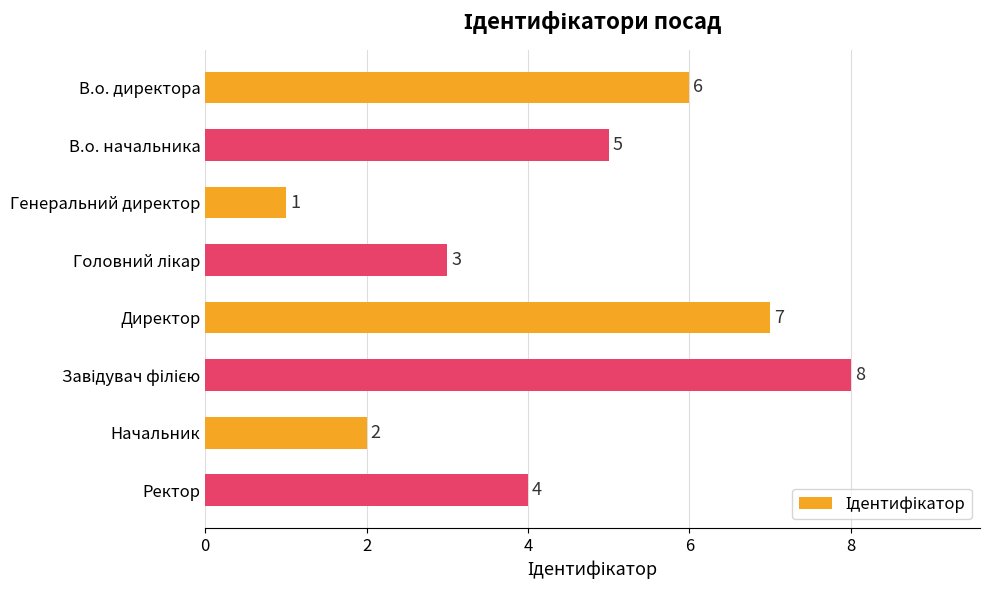

What is the sum of all values?

36